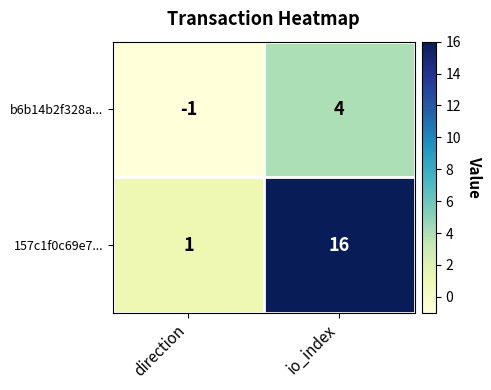

Between direction and io_index, which series saw the biggest shift?

157c1f0c69e7...